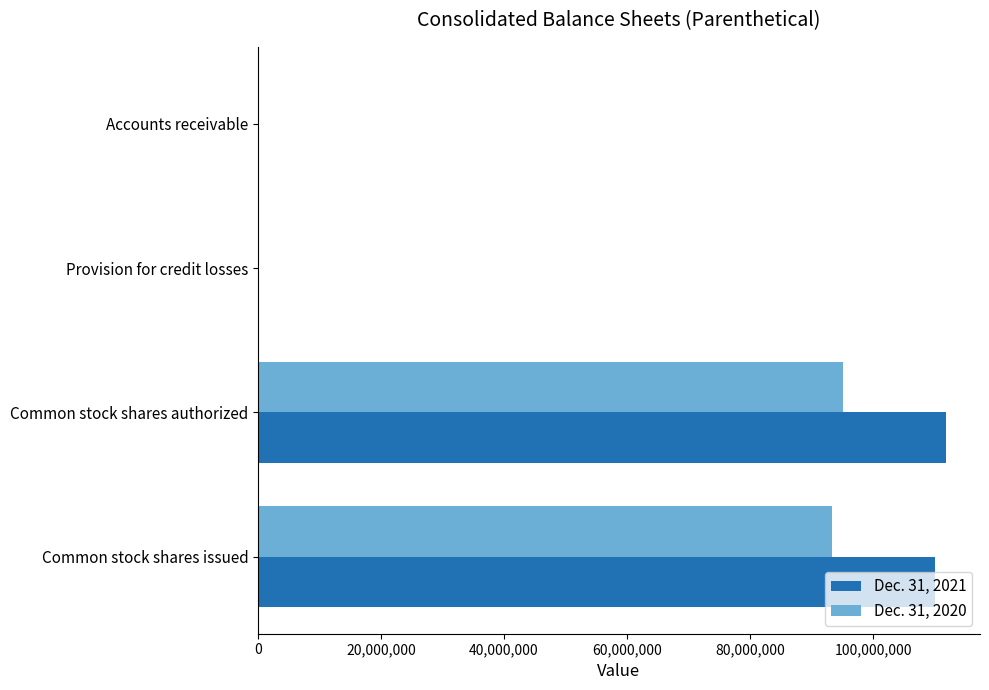

The value of Dec. 31, 2020 at Common stock shares issued is 59493815. True or false?

False